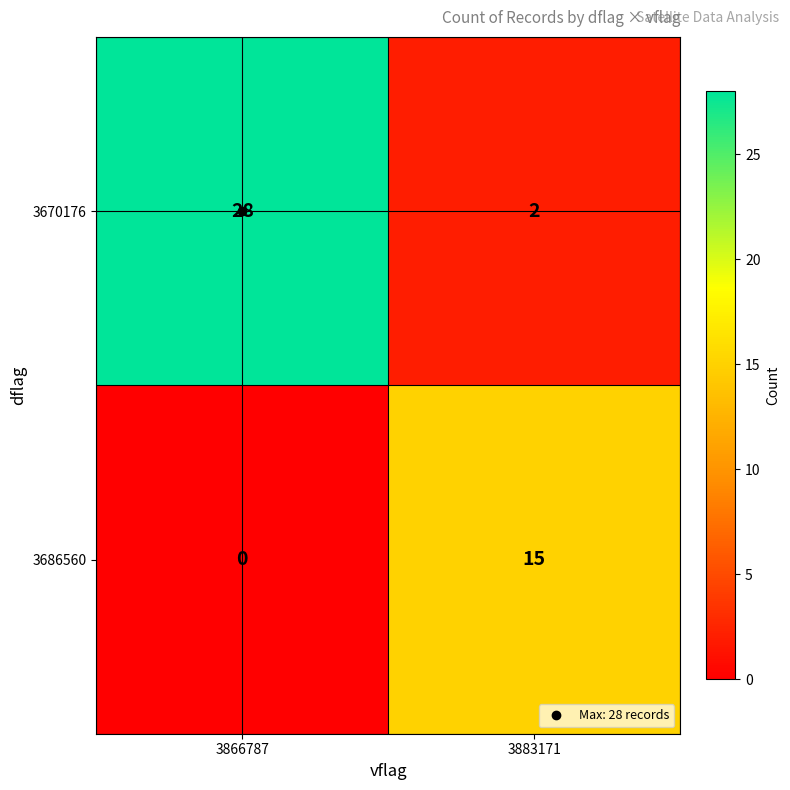

Which series has the largest total across all categories?

3670176